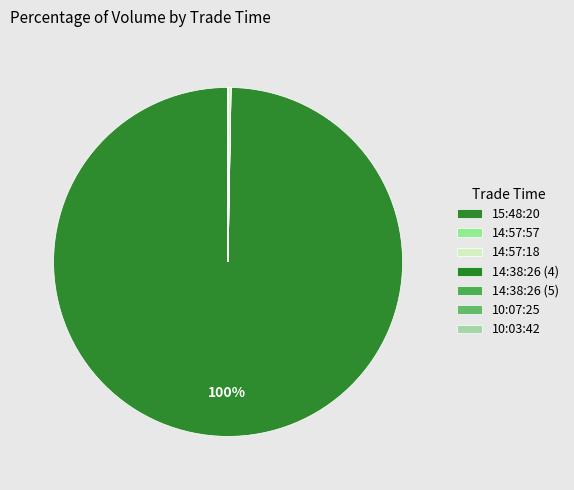

True or false: 14:38:26 (5) accounts for 7% of the total.

False